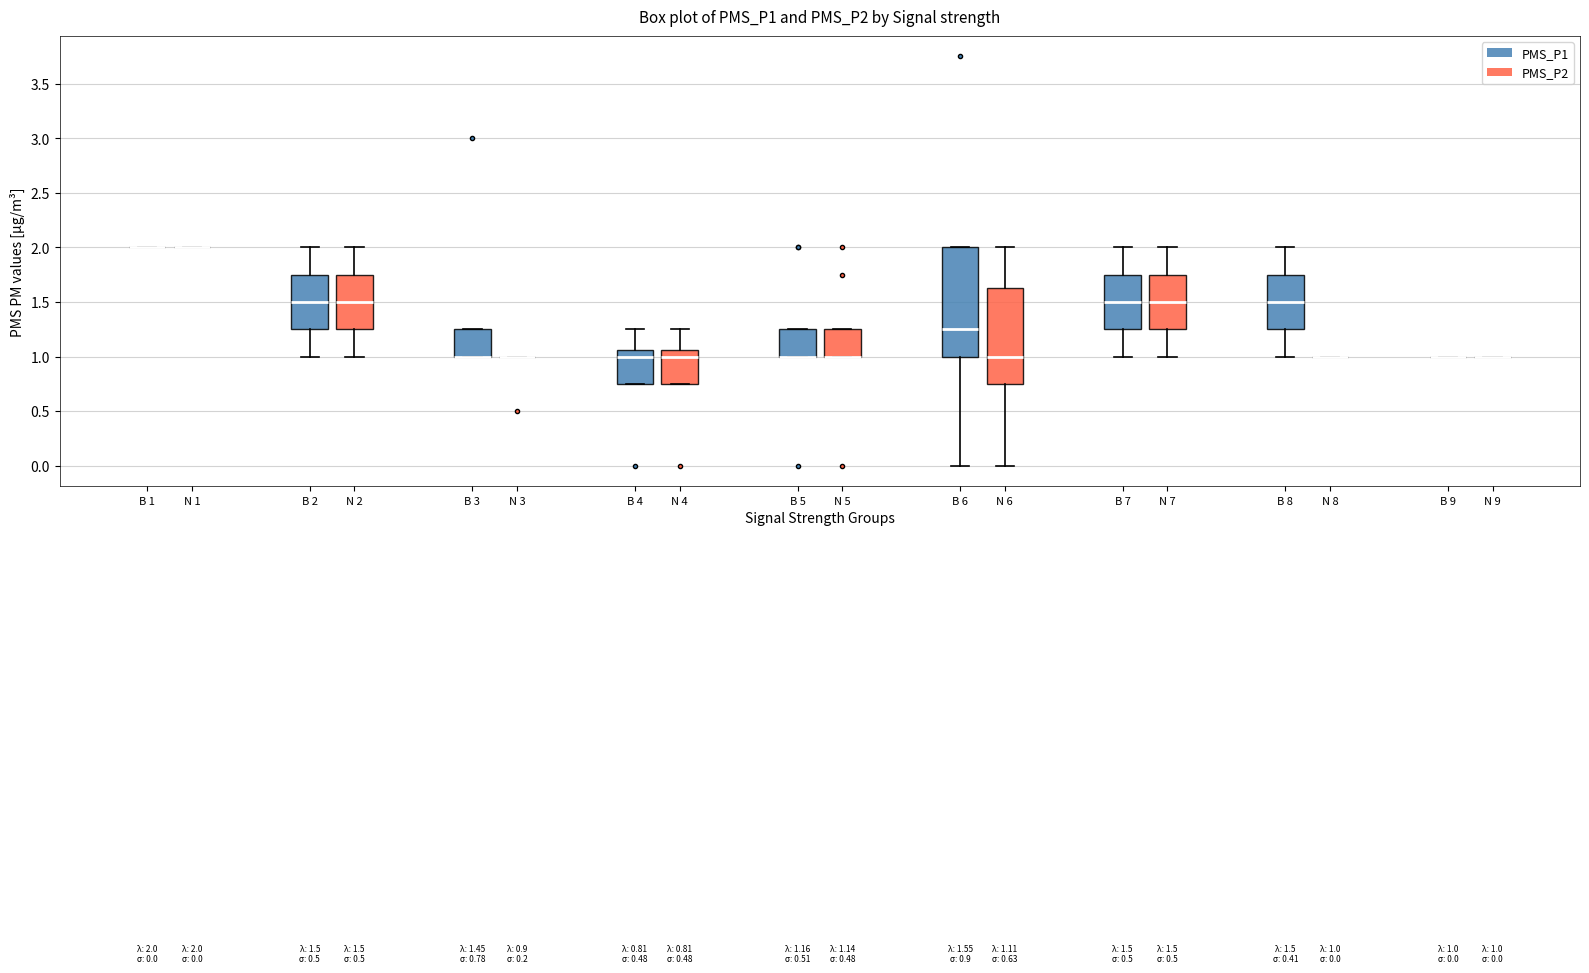

Which box is the tallest, from its lower edge to its upper edge?

B 6